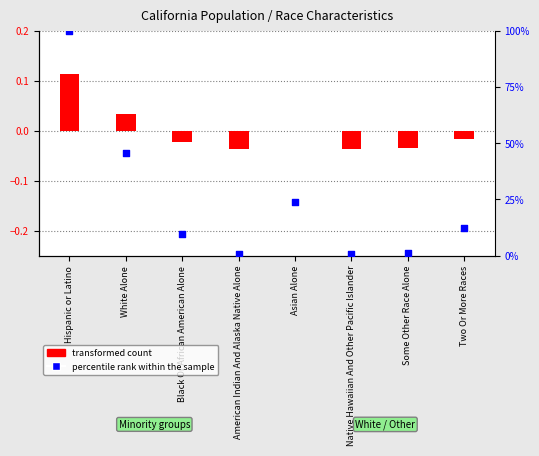

Between Some Other Race Alone and Asian Alone, which is larger?

Asian Alone